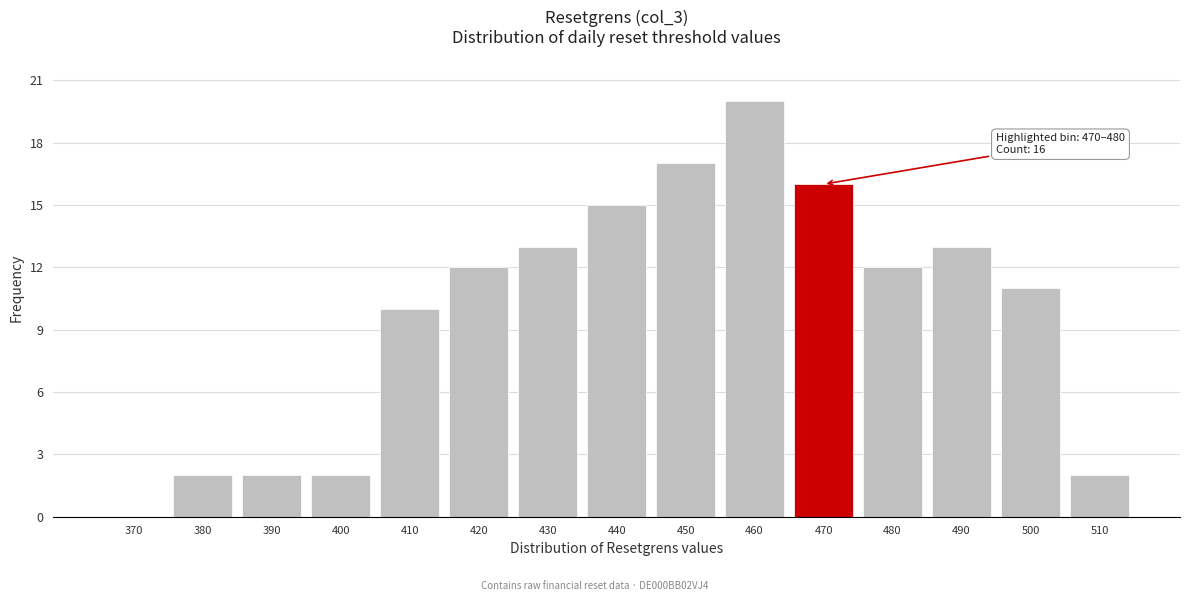

Reading right to left, what are all the values shown in this chart?

510=2	500=11	490=13	480=12	470=16	460=20	450=17	440=15	430=13	420=12	410=10	400=2	390=2	380=2	370=0